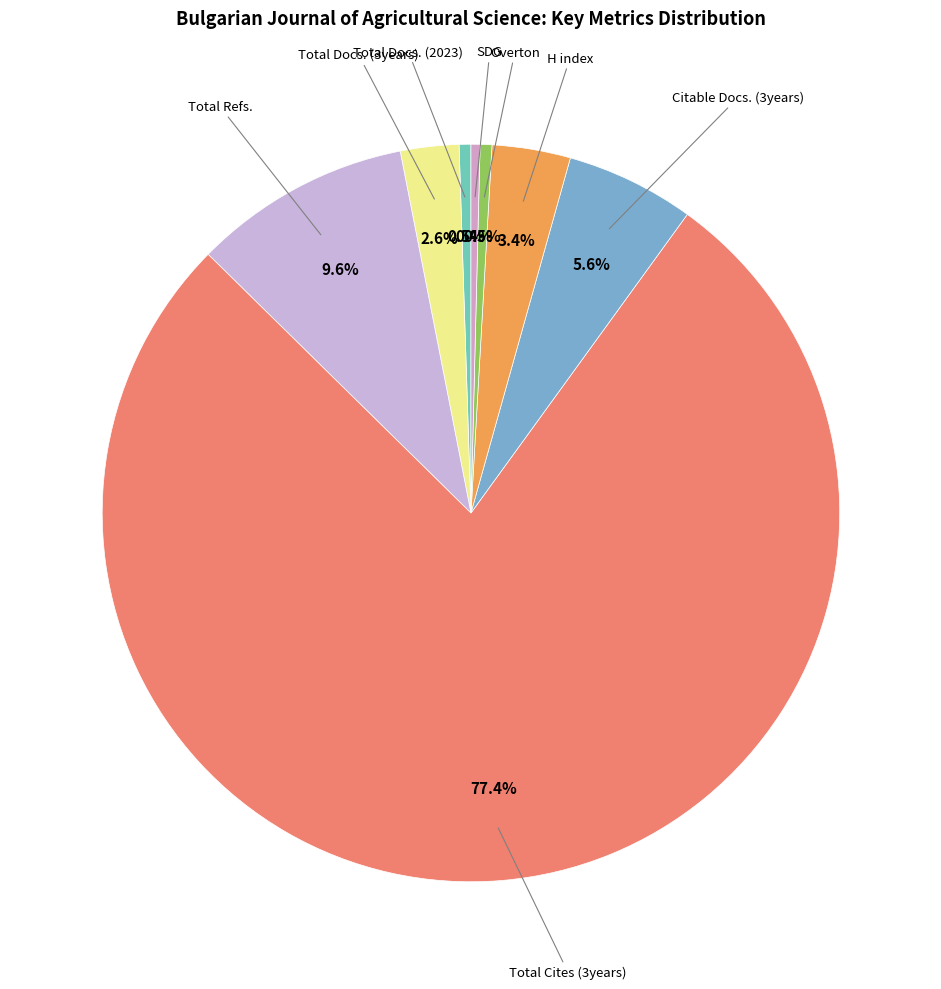

How many slices are in this pie chart?

8